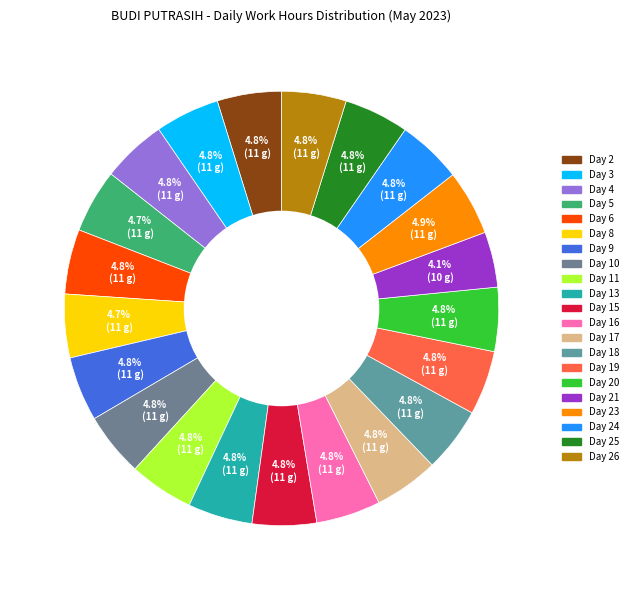

How many segments does this pie chart have?

21